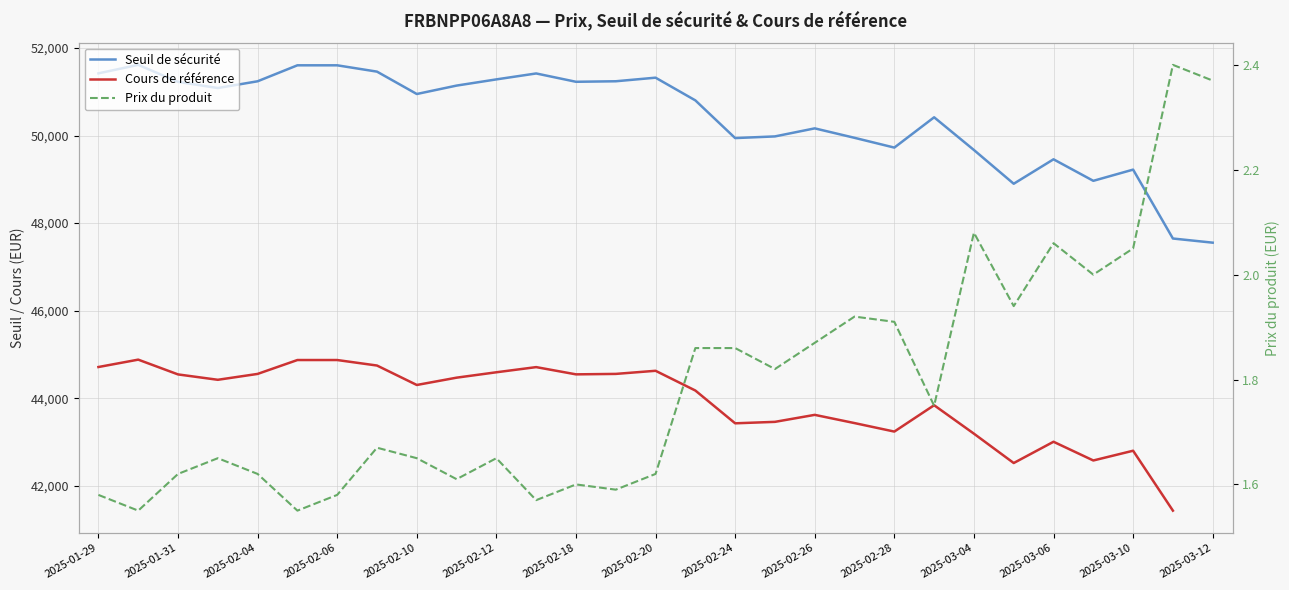

In Cours de référence, how many points are higher than both neighbors (excluding endpoints)?

7